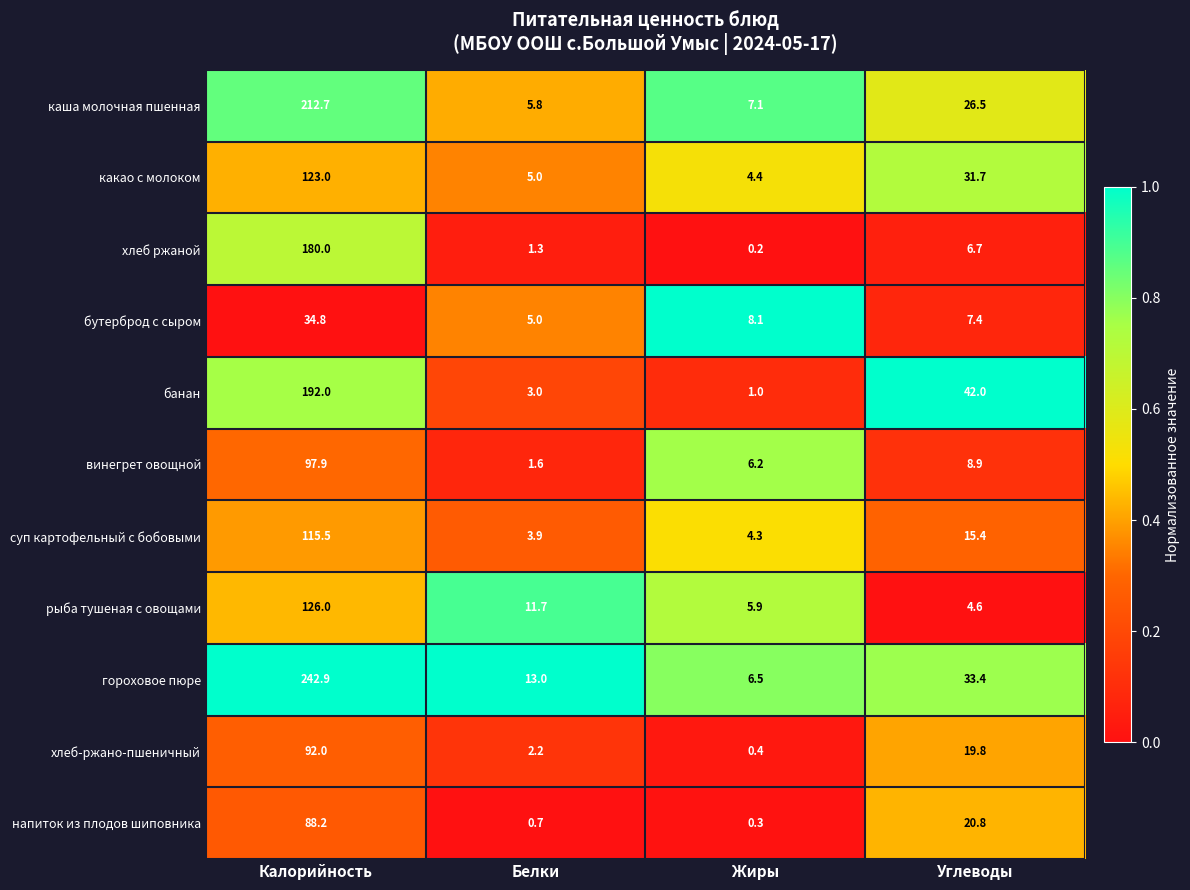

How many data points in суп картофельный с бобовыми are less than 15?

2